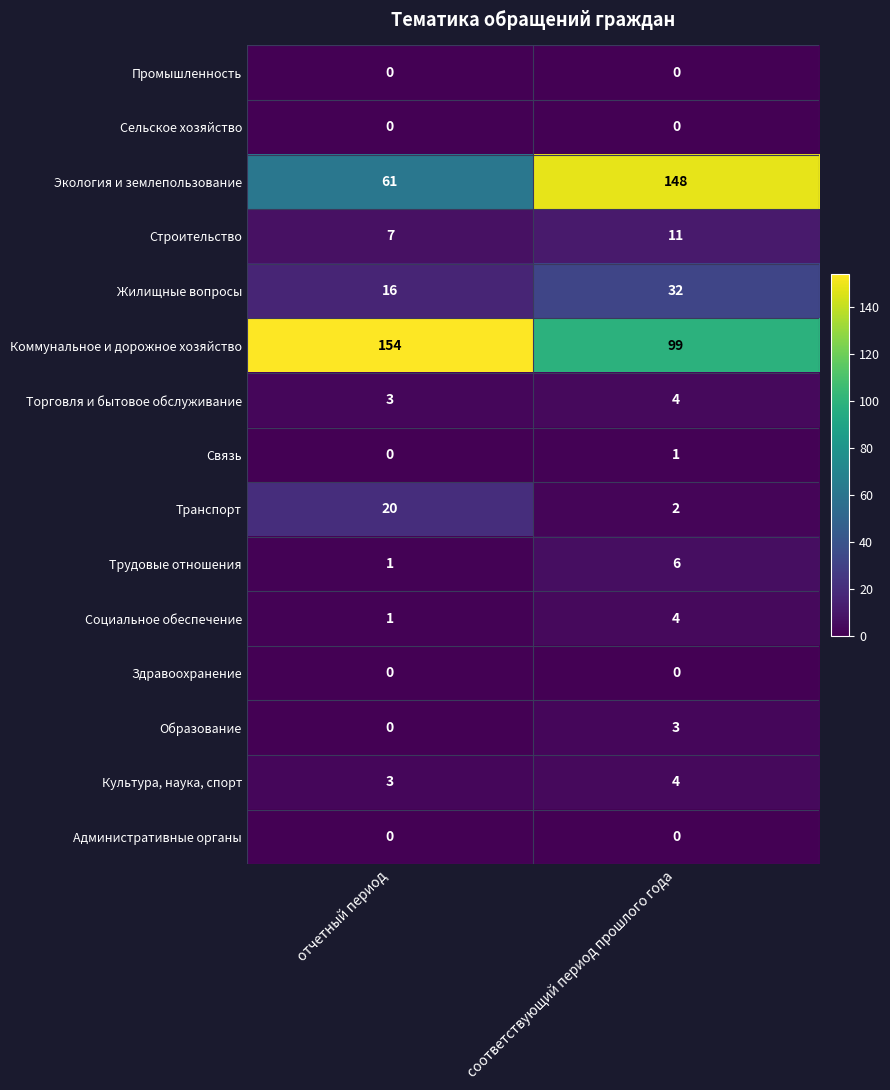

The Трудовые отношения series shows 3 at соответствующий период прошлого года. True or false?

False